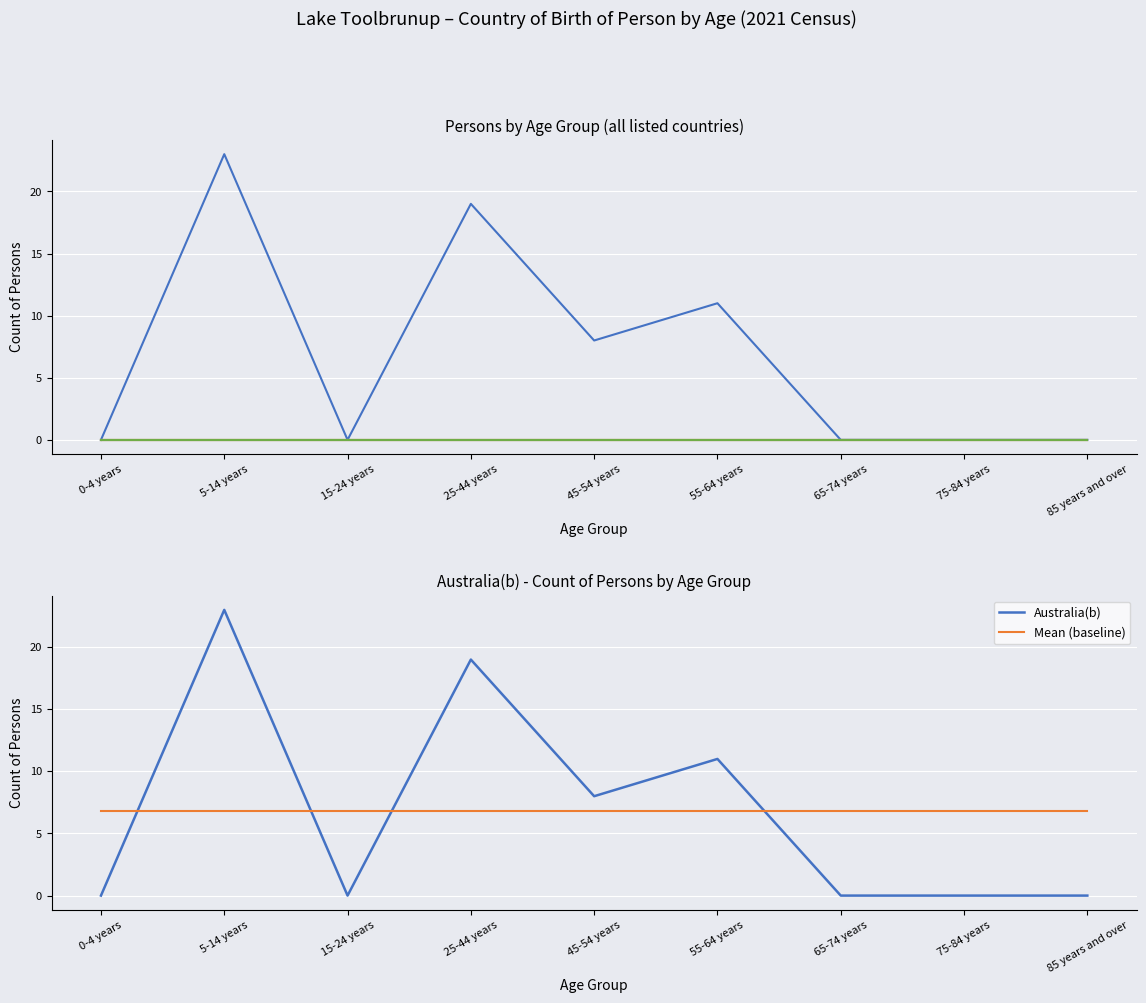

What position from the right is 5-14 years?

8